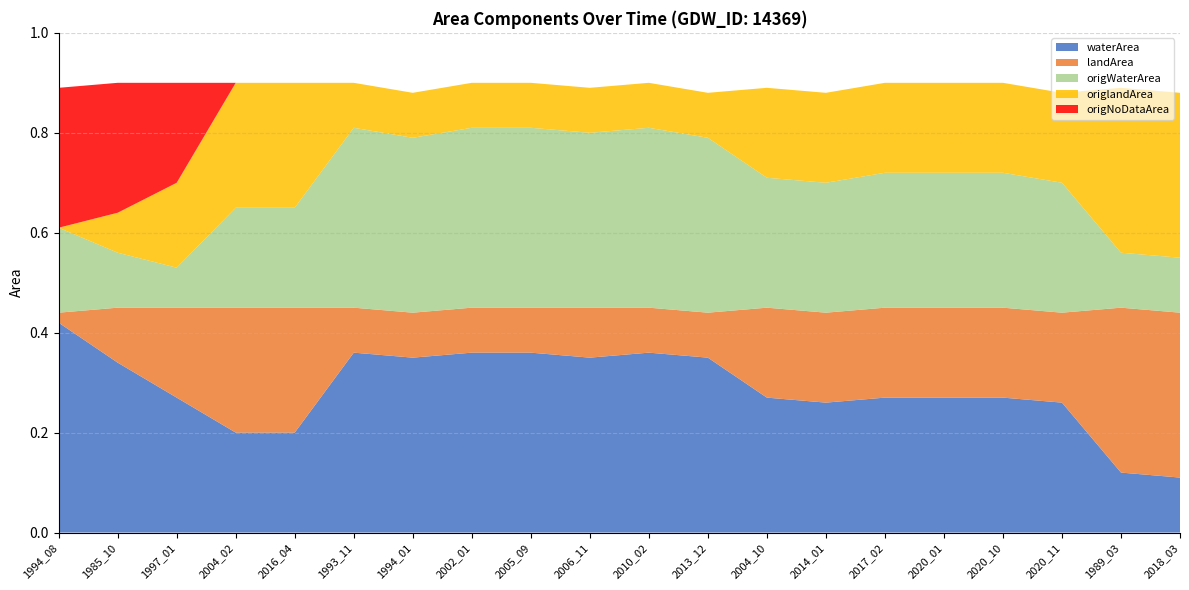

Reading left to right, transcribe all the data shown in this chart.

waterArea: 1994_08=0.4	1985_10=0.3	1997_01=0.3	2004_02=0.2	2016_04=0.2	1993_11=0.4	1994_01=0.3	2002_01=0.4	2005_09=0.4	2006_11=0.3	2010_02=0.4	2013_12=0.3	2004_10=0.3	2014_01=0.3	2017_02=0.3	2020_01=0.3	2020_10=0.3	2020_11=0.3	1989_03=0.1	2018_03=0.1
landArea: 1994_08=0.0	1985_10=0.1	1997_01=0.2	2004_02=0.2	2016_04=0.2	1993_11=0.1	1994_01=0.1	2002_01=0.1	2005_09=0.1	2006_11=0.1	2010_02=0.1	2013_12=0.1	2004_10=0.2	2014_01=0.2	2017_02=0.2	2020_01=0.2	2020_10=0.2	2020_11=0.2	1989_03=0.3	2018_03=0.3
origWaterArea: 1994_08=0.2	1985_10=0.1	1997_01=0.1	2004_02=0.2	2016_04=0.2	1993_11=0.4	1994_01=0.3	2002_01=0.4	2005_09=0.4	2006_11=0.3	2010_02=0.4	2013_12=0.3	2004_10=0.3	2014_01=0.3	2017_02=0.3	2020_01=0.3	2020_10=0.3	2020_11=0.3	1989_03=0.1	2018_03=0.1
origlandArea: 1994_08=0.0	1985_10=0.1	1997_01=0.2	2004_02=0.2	2016_04=0.2	1993_11=0.1	1994_01=0.1	2002_01=0.1	2005_09=0.1	2006_11=0.1	2010_02=0.1	2013_12=0.1	2004_10=0.2	2014_01=0.2	2017_02=0.2	2020_01=0.2	2020_10=0.2	2020_11=0.2	1989_03=0.3	2018_03=0.3
origNoDataArea: 1994_08=0.3	1985_10=0.3	1997_01=0.2	2004_02=0.0	2016_04=0.0	1993_11=0.0	1994_01=0.0	2002_01=0.0	2005_09=0.0	2006_11=0.0	2010_02=0.0	2013_12=0.0	2004_10=0.0	2014_01=0.0	2017_02=0.0	2020_01=0.0	2020_10=0.0	2020_11=0.0	1989_03=0.0	2018_03=0.0